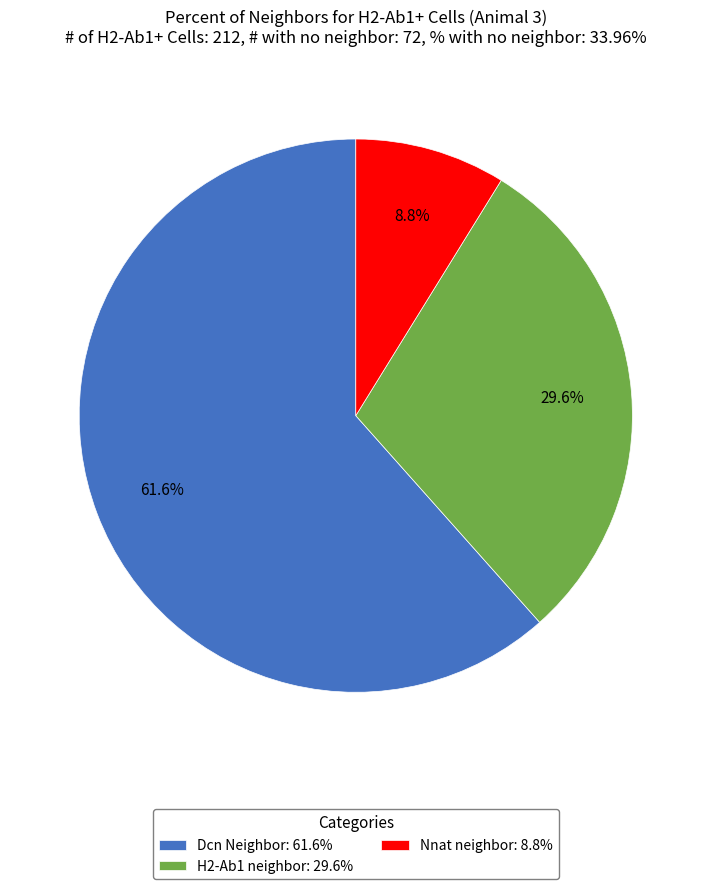

Combined, do H2-Ab1 neighbor and Dcn Neighbor account for over 50%?

Yes